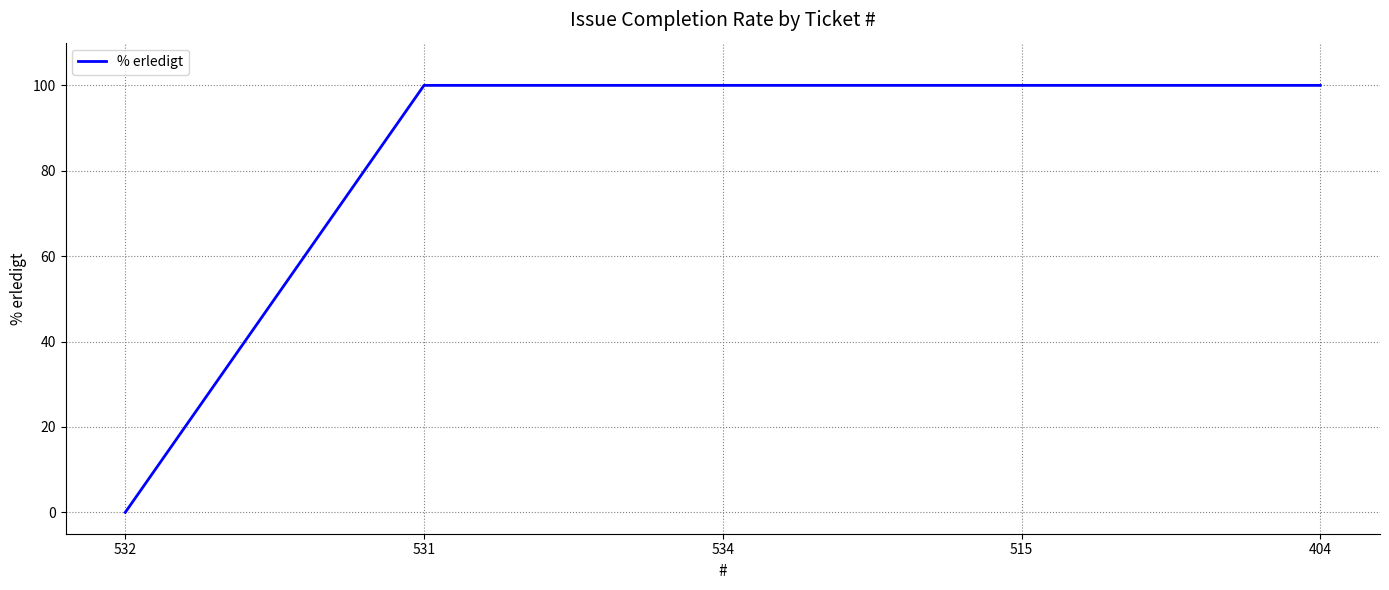

True or false: the data shows 100 at 534.

True